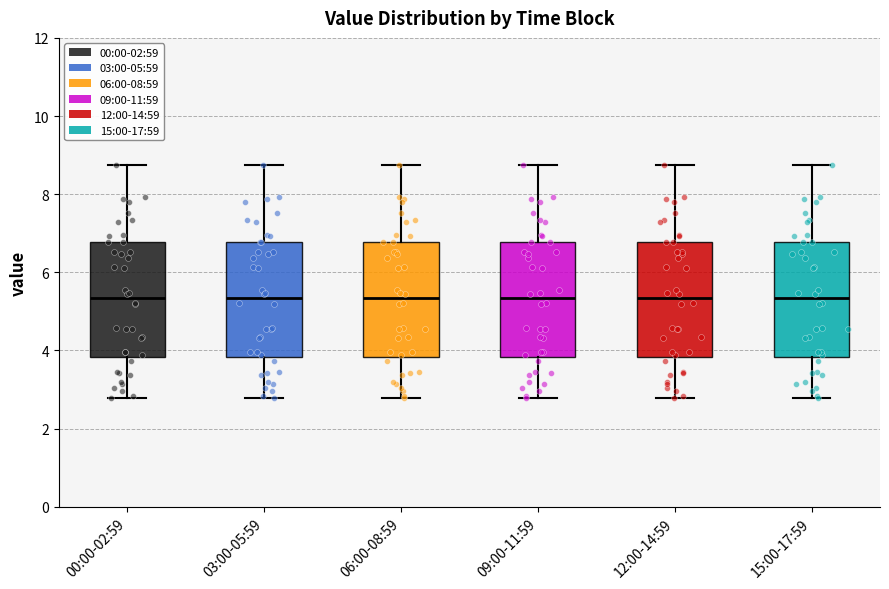

Reading left to right, read every box against the y-axis: the position of its median line, the range the box covers, and the ends of its whiskers. The values are not printed on the chart, so give them approximately, as read against the axis.

00:00-02:59: median 5.4, box 3.8 to 6.8, whiskers 2.8 to 8.8
03:00-05:59: median 5.4, box 3.8 to 6.8, whiskers 2.8 to 8.8
06:00-08:59: median 5.4, box 3.8 to 6.8, whiskers 2.8 to 8.8
09:00-11:59: median 5.4, box 3.8 to 6.8, whiskers 2.8 to 8.8
12:00-14:59: median 5.4, box 3.8 to 6.8, whiskers 2.8 to 8.8
15:00-17:59: median 5.4, box 3.8 to 6.8, whiskers 2.8 to 8.8